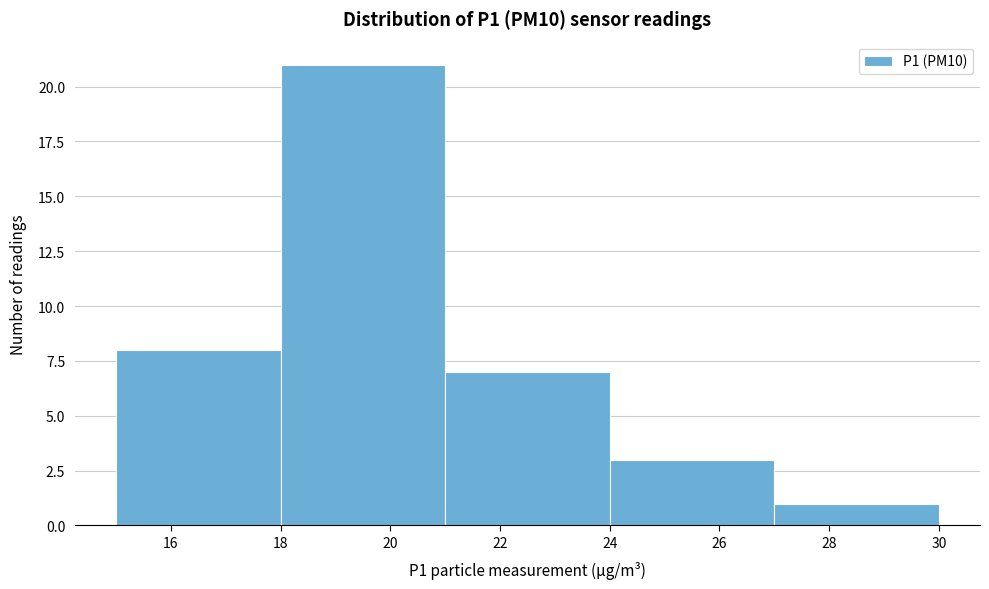

Reading left to right, list every bar in this chart as the range it spans on the x-axis followed by its height. The values are not printed on the chart, so give them approximately, as read against the axis.

15 to 18: 8
18 to 21: 21
21 to 24: 7
24 to 27: 3
27 to 30: 1